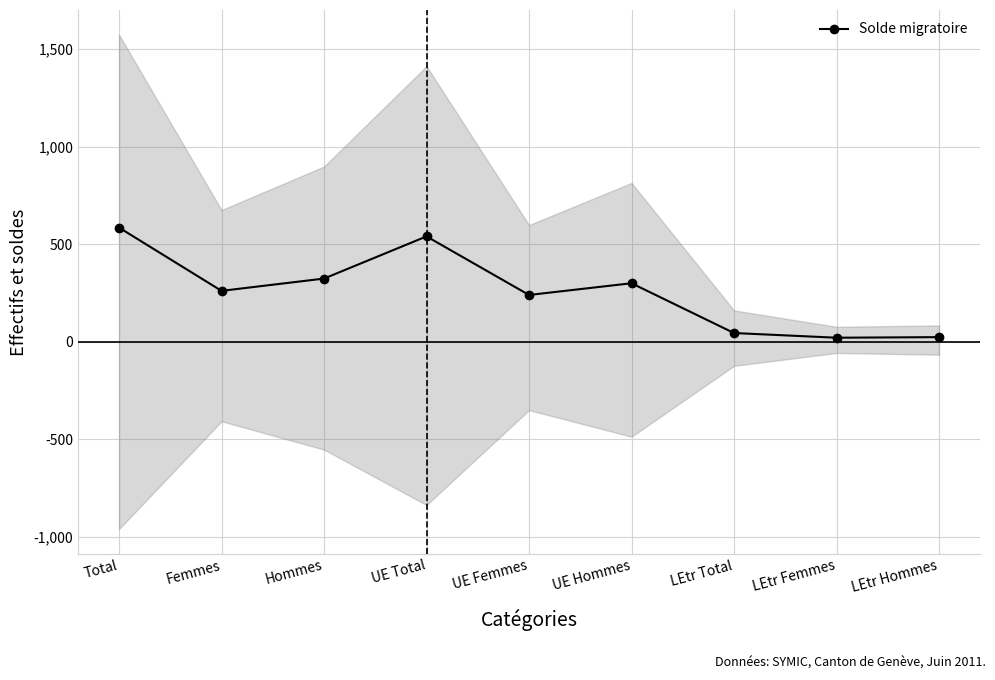

The chart shows a value of 363 at Femmes. True or false?

False